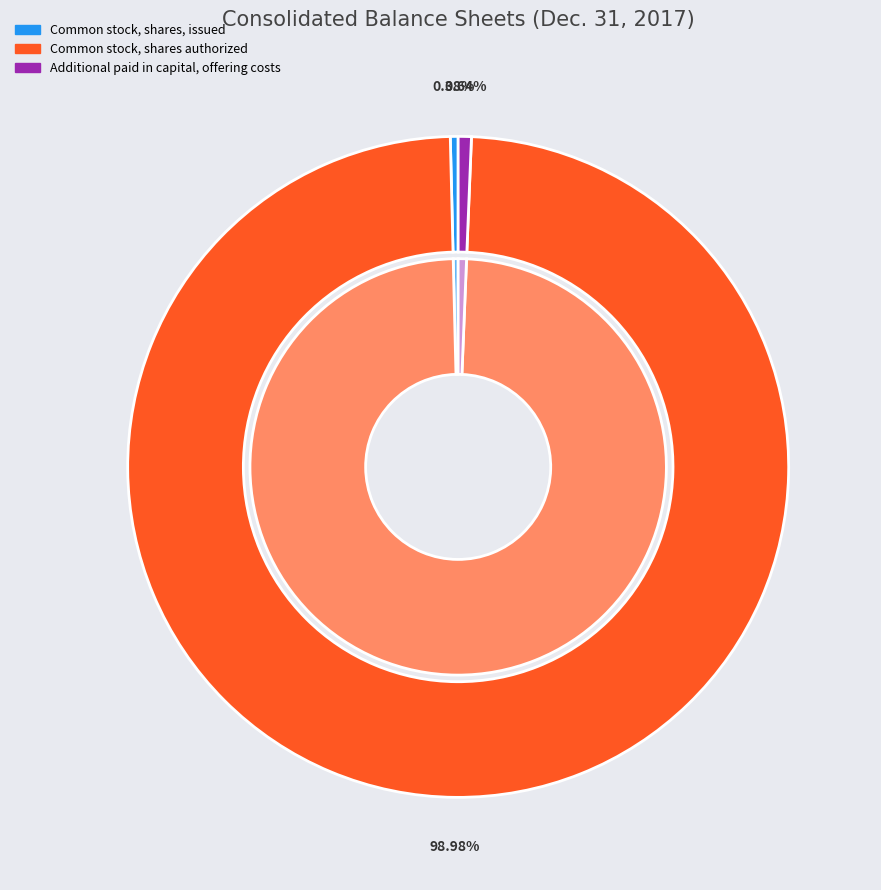

What is the total percentage of Common stock, shares authorized and Common stock, shares, issued?

99.4%